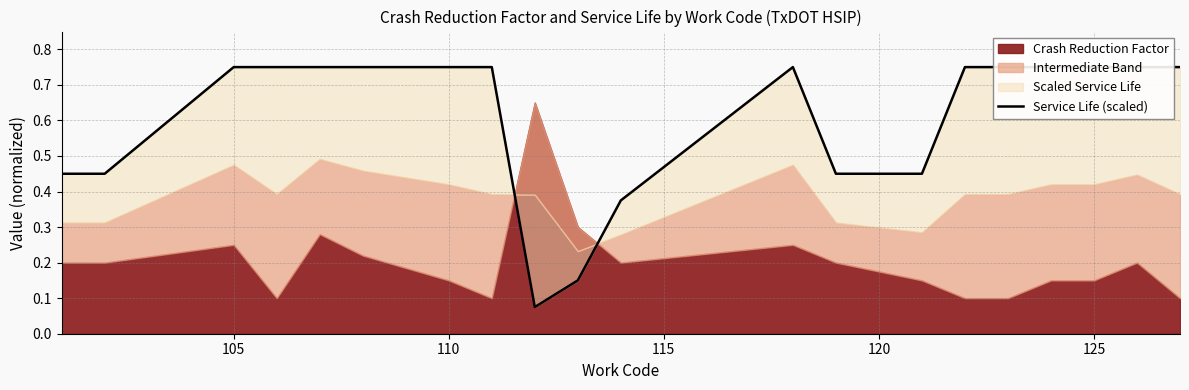

How many points are higher than both their immediate neighbors (excluding endpoints)?

1